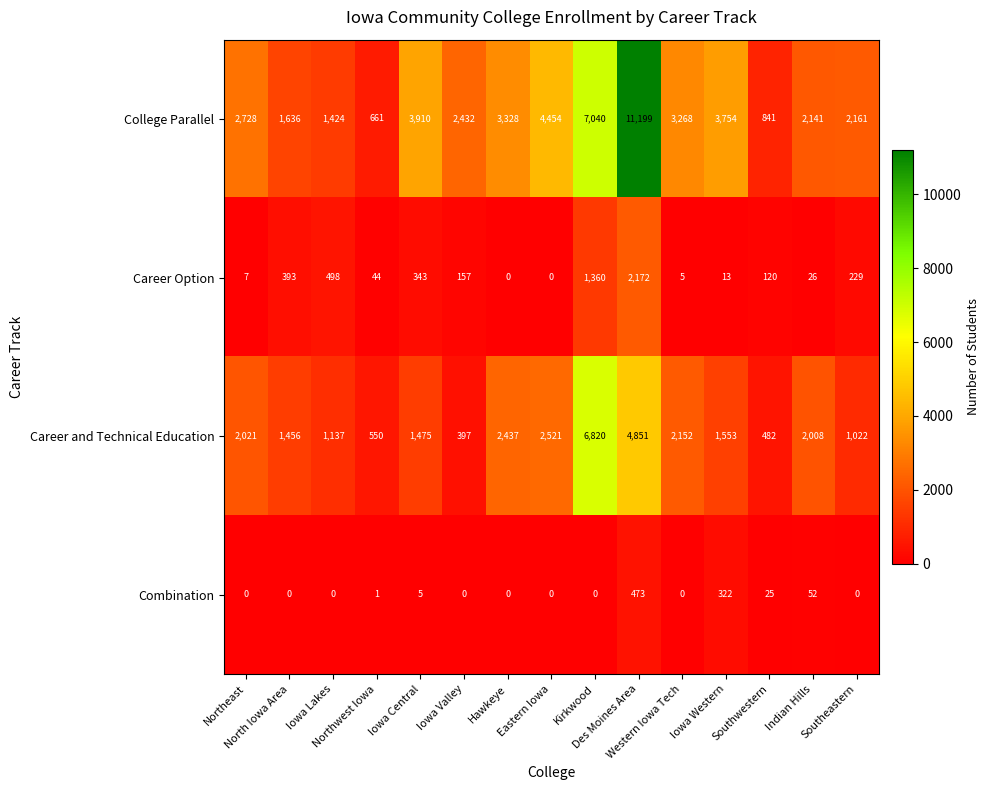

Rank the series at Indian Hills from highest to lowest value.

College Parallel, Career and Technical Education, Combination, Career Option